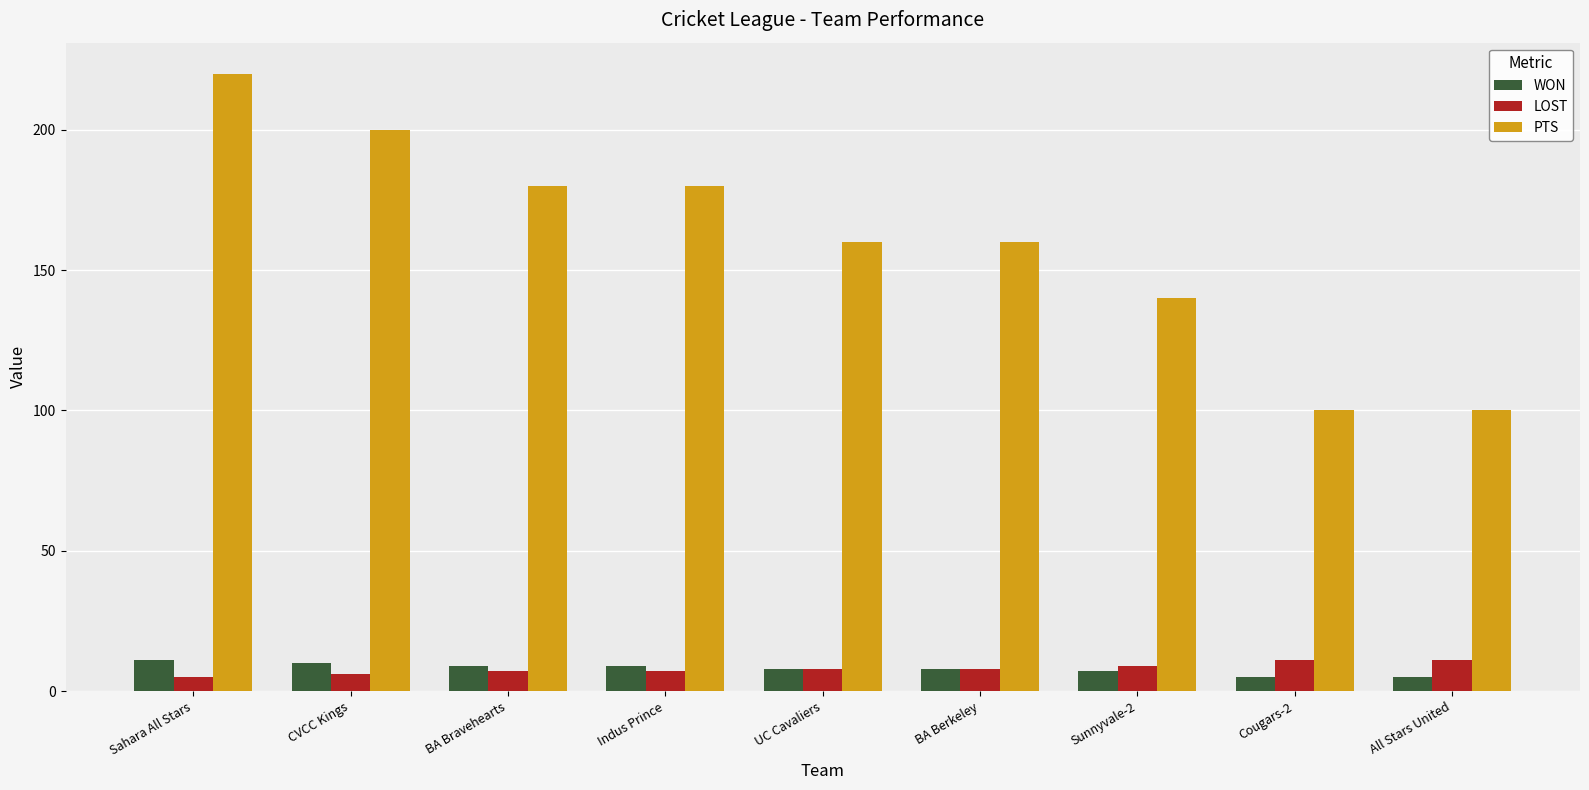

What is the difference between the maximum and minimum values in the PTS series?

120